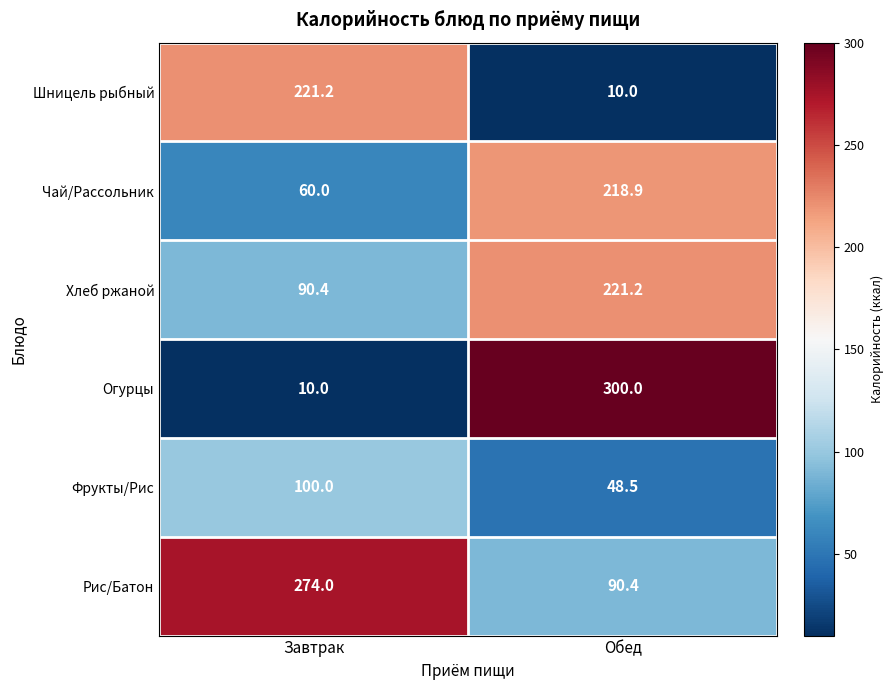

True or false: Огурцы has a value of 64.0 at Обед.

False